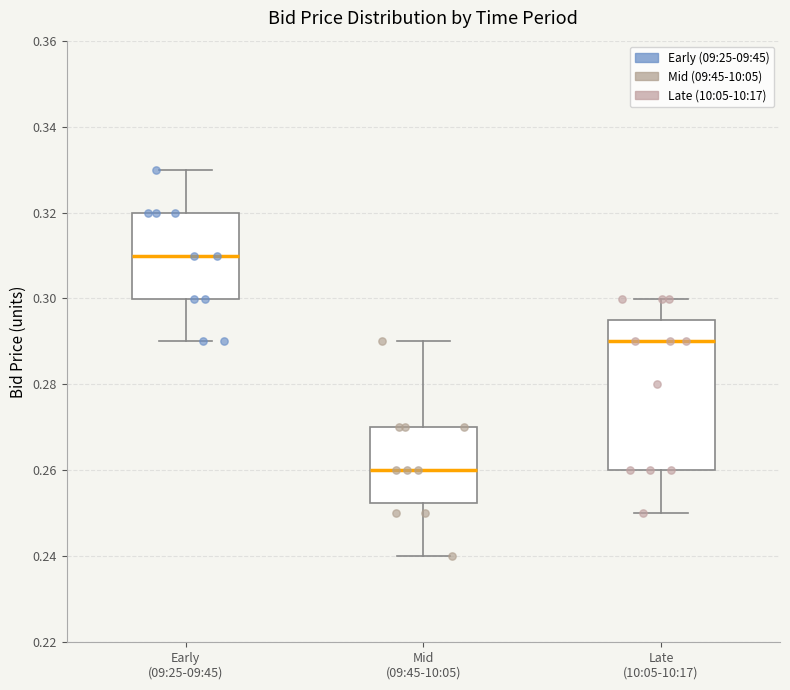

Where is the upper edge of the box for Mid (09:45-10:05) on the y-axis? The values are not printed on the chart, so give them approximately, as read against the axis.

0.270